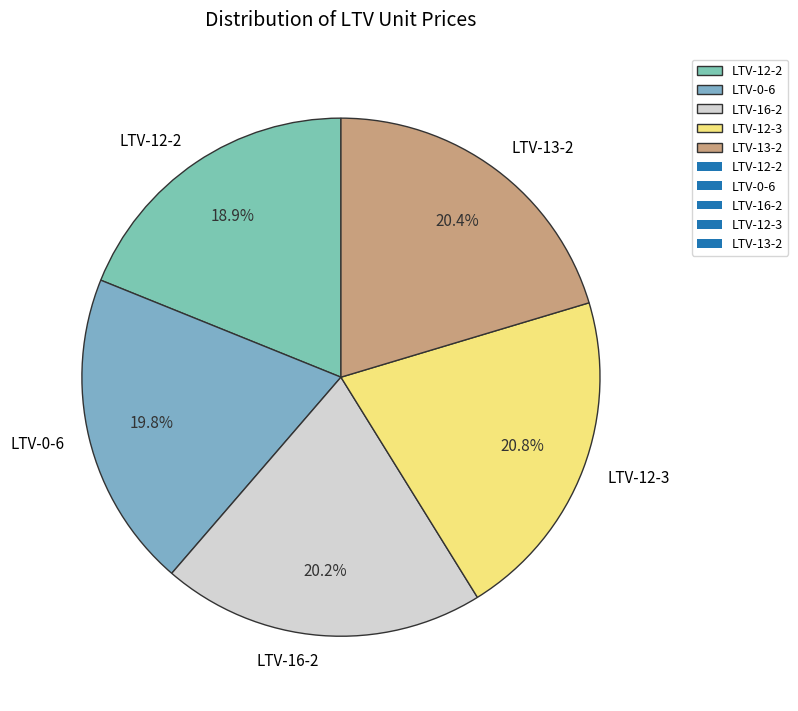

To the nearest percent, what portion does LTV-16-2 represent?

20%